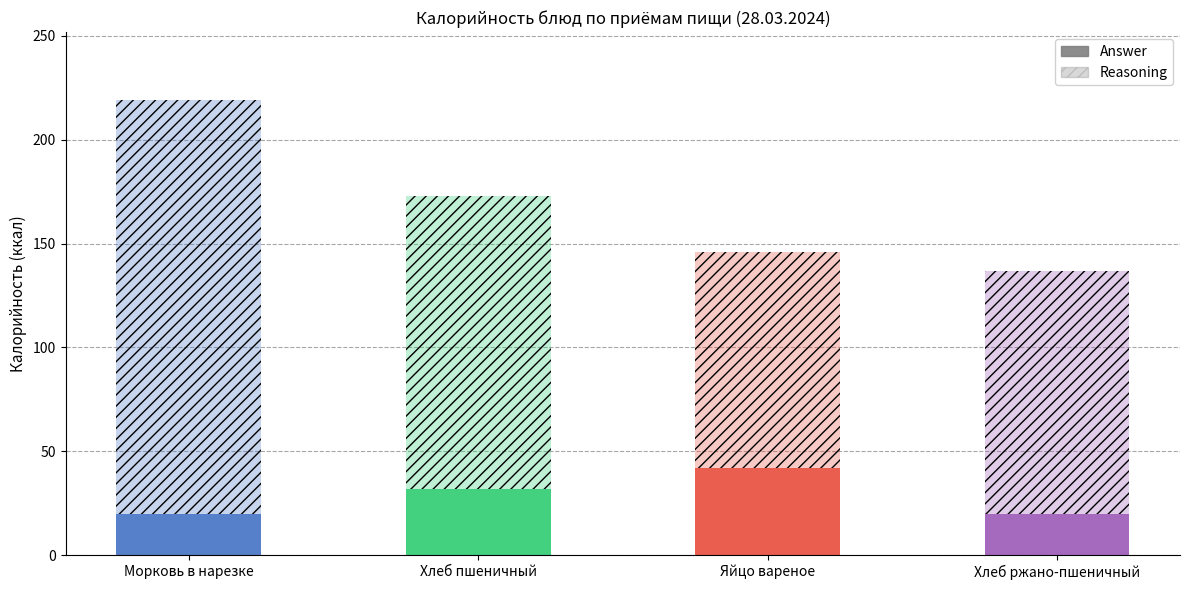

Reading left to right, transcribe all the data shown in this chart.

Answer: Морковь в нарезке=20	Хлеб пшеничный=32	Яйцо вареное=42	Хлеб ржано-пшеничный=20
Reasoning: Морковь в нарезке=199	Хлеб пшеничный=141	Яйцо вареное=104	Хлеб ржано-пшеничный=117